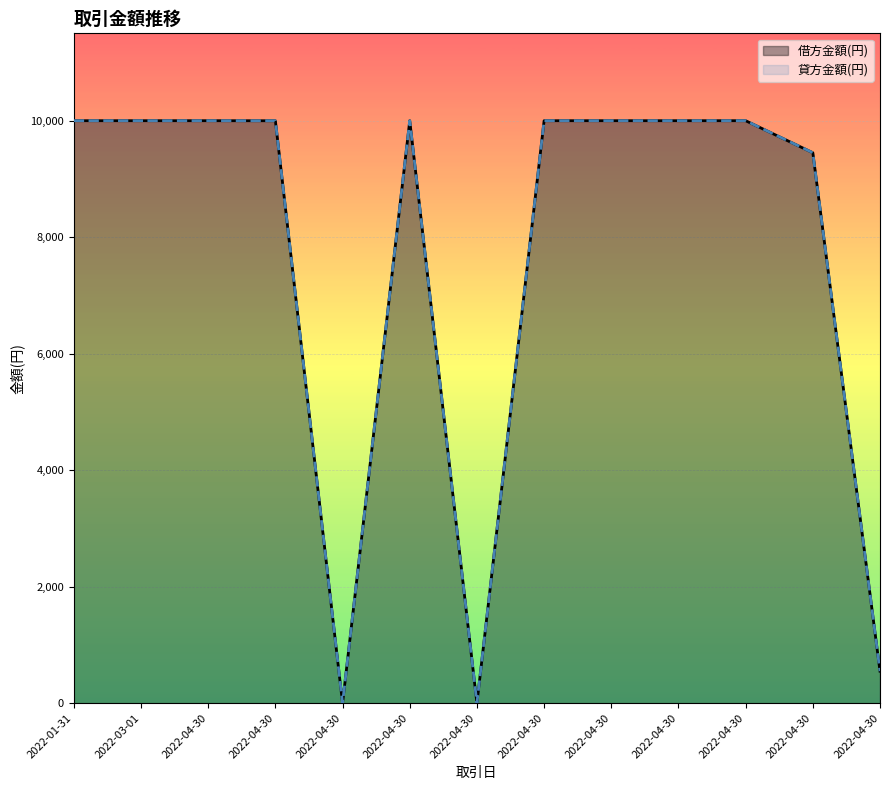

True or false: 借方金額(円) and 貸方金額(円) intersect in this chart.

False